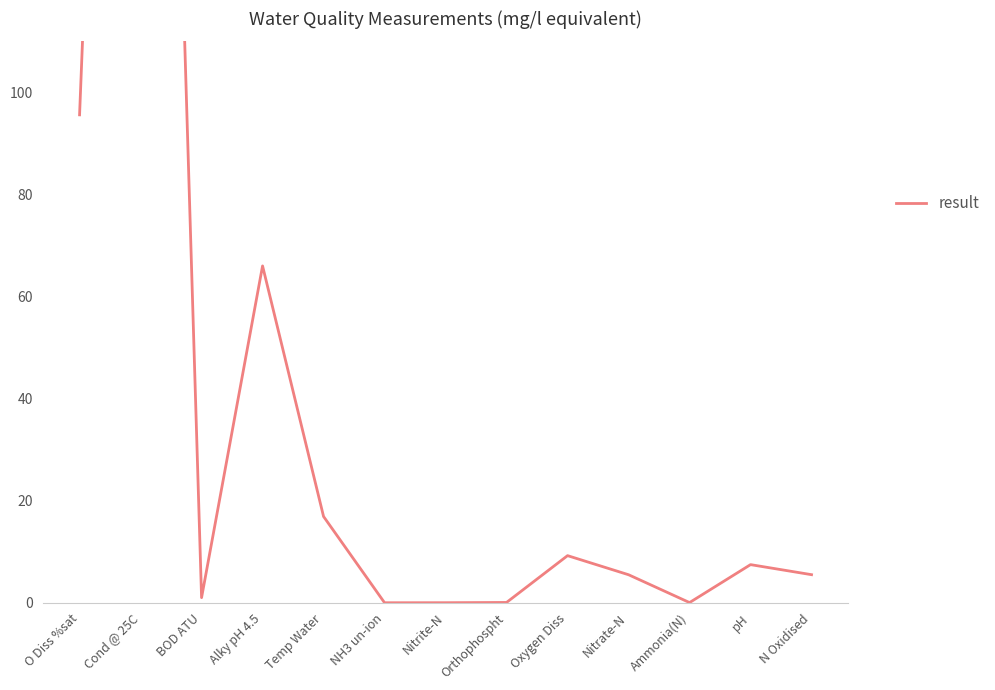

Rank the categories by value from lowest to highest.

NH3 un-ion, Nitrite-N, Ammonia(N), Orthophospht, BOD ATU, Nitrate-N, N Oxidised, pH, Oxygen Diss, Temp Water, Alky pH 4.5, O Diss %sat, Cond @ 25C